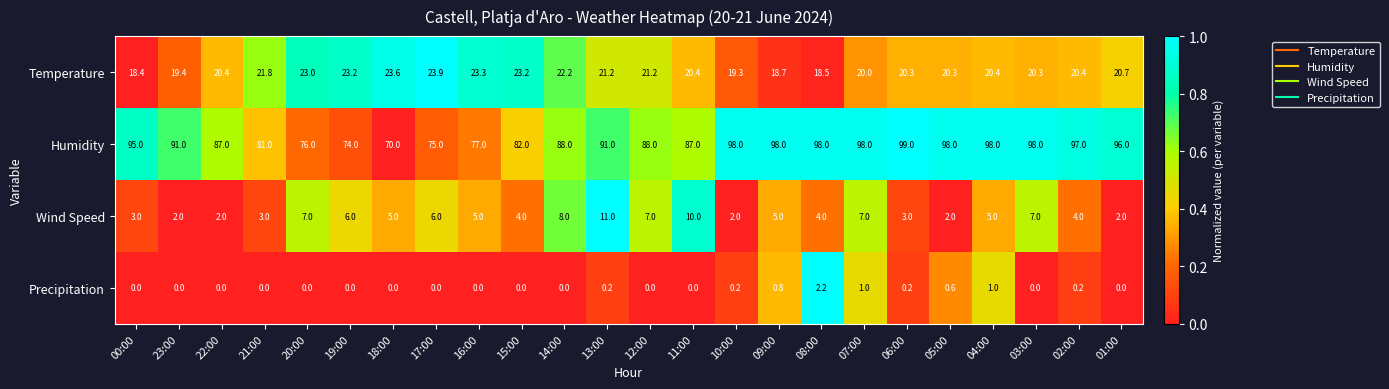

True or false: Precipitation has a value of 0.0 at 00:00.

True